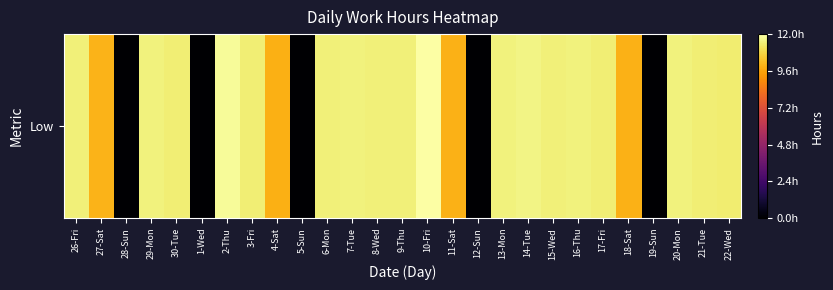

Is it true that the value at 29-Mon is 11.5?

True